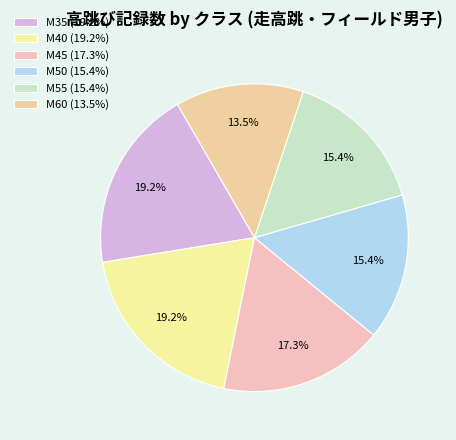

To the nearest percent, what is the combined percentage of M55 and M60?

29%